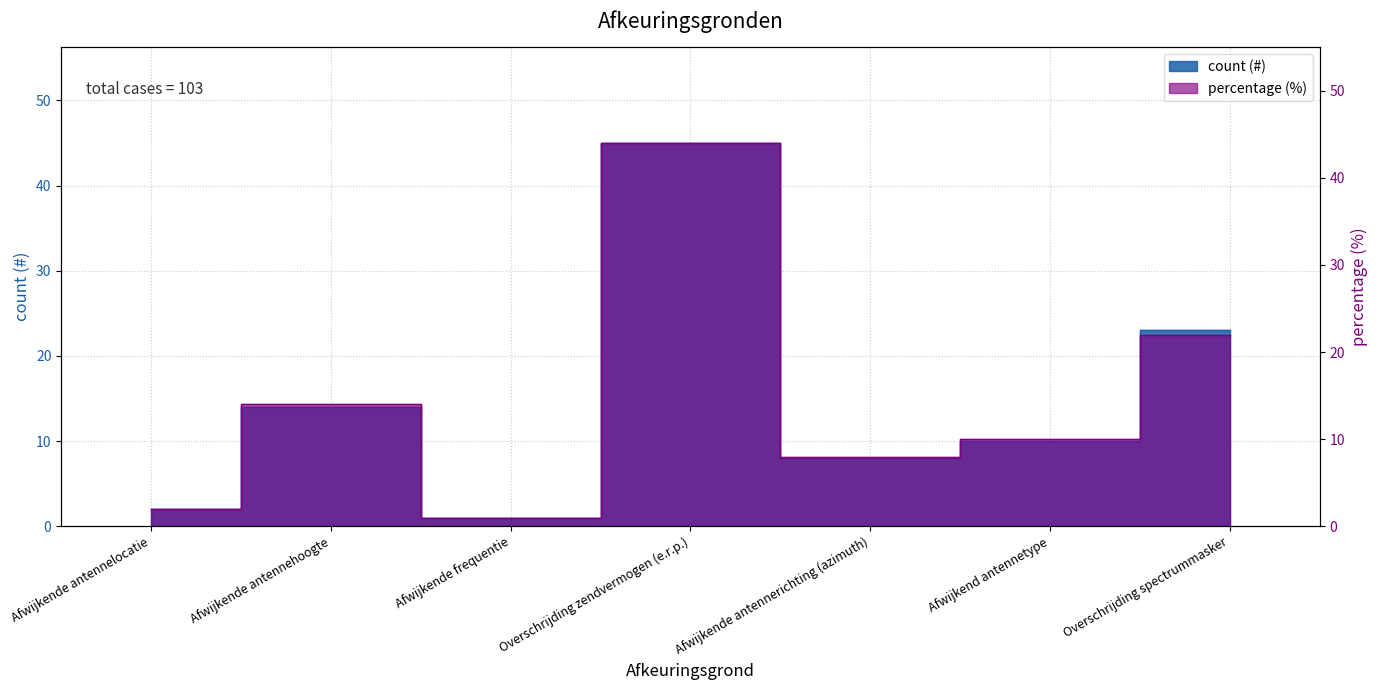

Reading left to right, extract all data points from this chart.

count (#): 2	14	1	45	8	10	23
percentage (%): 2	14	1	44	8	10	22